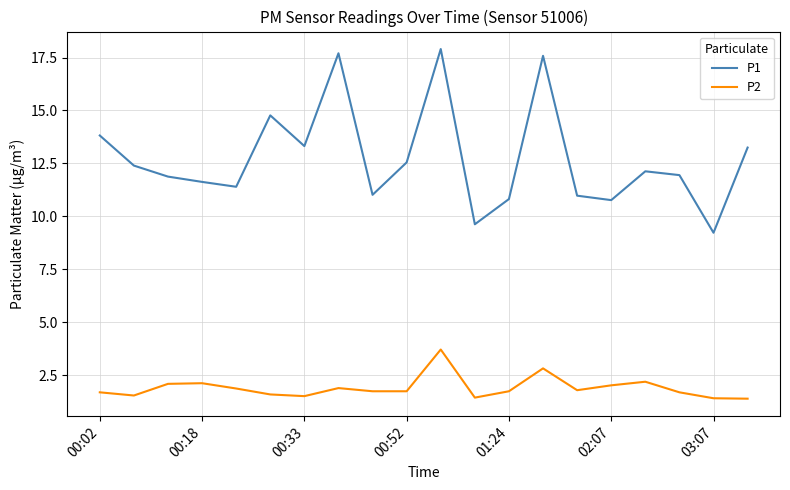

At how many categories does at least one series exceed 8?

20